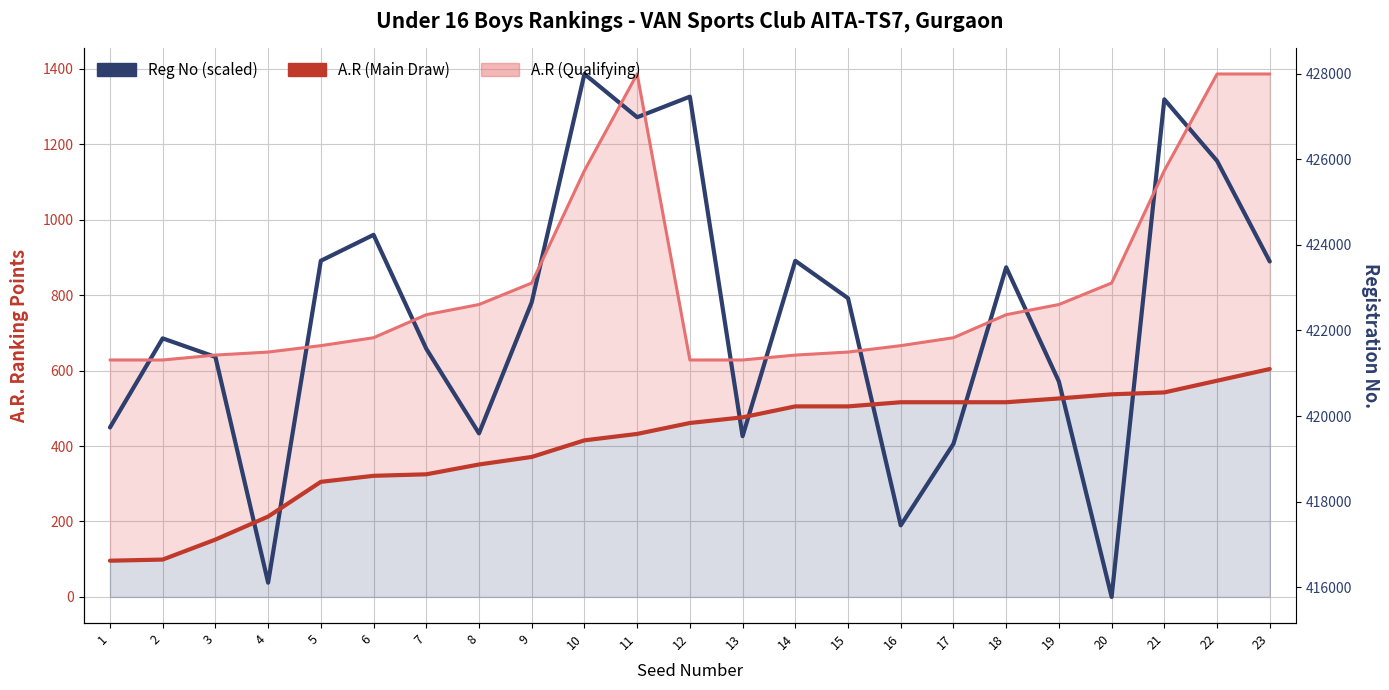

At which label is A.R (Main Draw) closest to 350?

8